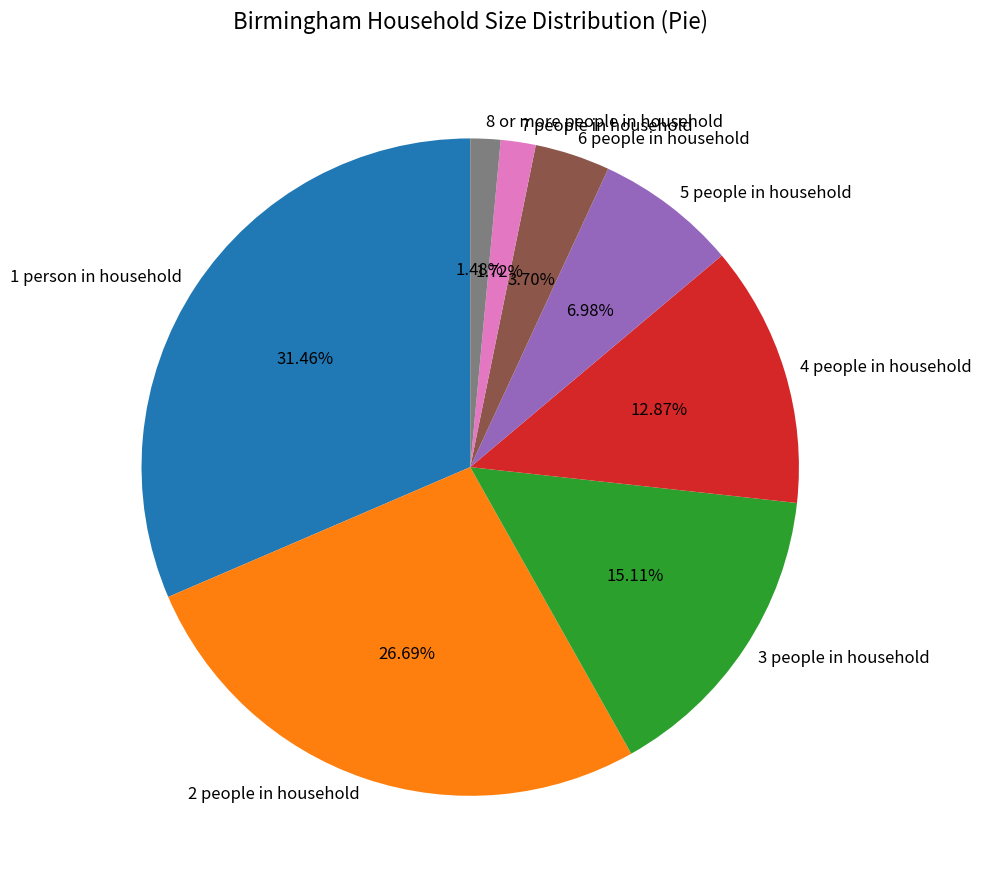

True or false: 6 people in household accounts for 9% of the total.

False